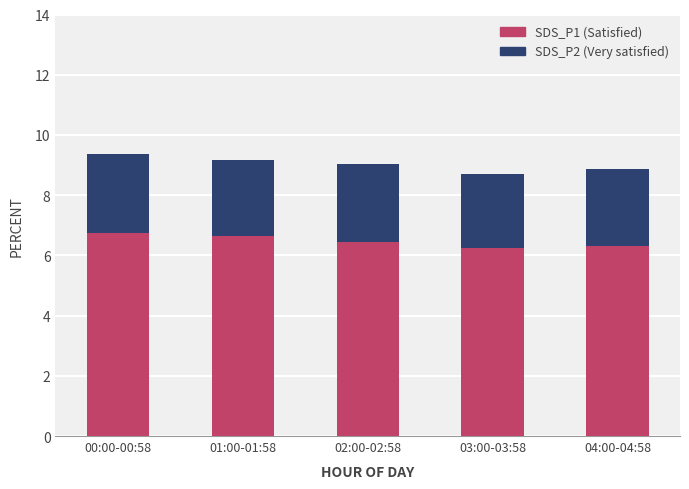

Reading right to left, transcribe the values for SDS_P1 (Satisfied).

04:00-04:58=6.3	03:00-03:58=6.2	02:00-02:58=6.5	01:00-01:58=6.7	00:00-00:58=6.7